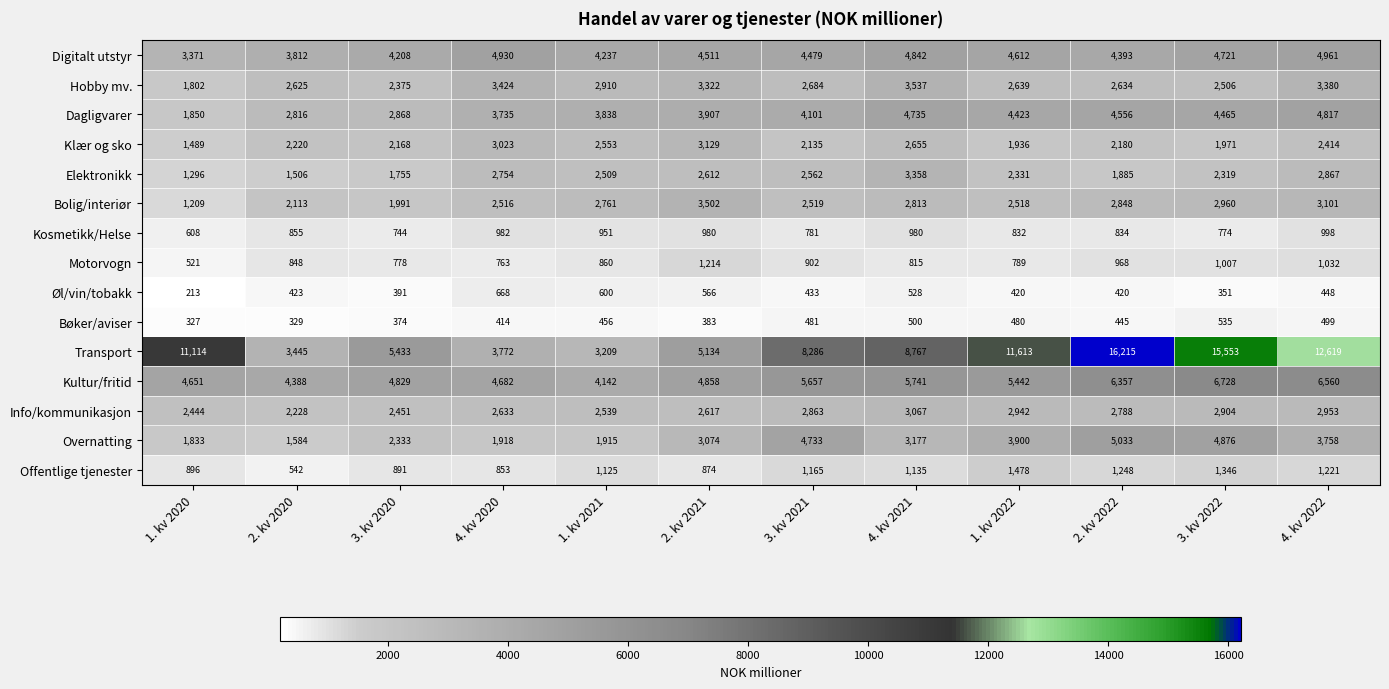

The Offentlige tjenester series shows 287 at 1. kv 2021. True or false?

False